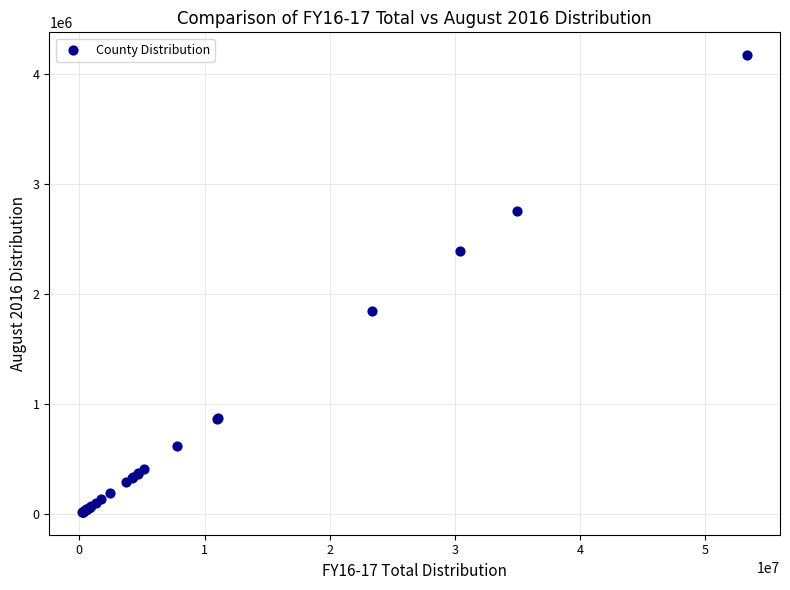

What Y value in the scatter plot is closest to 2096770?

1847601.6